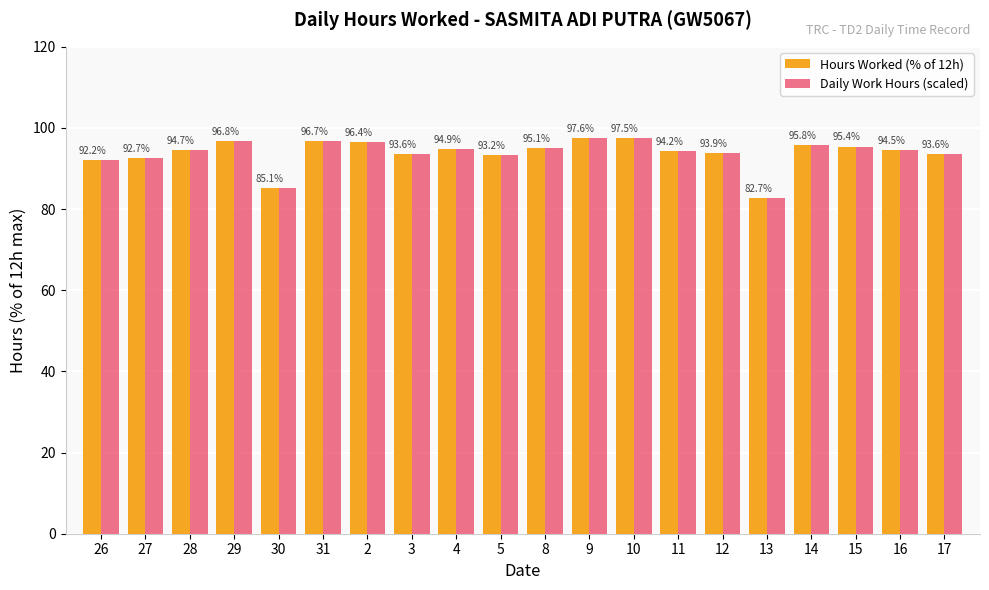

How many bars are there in total?

40